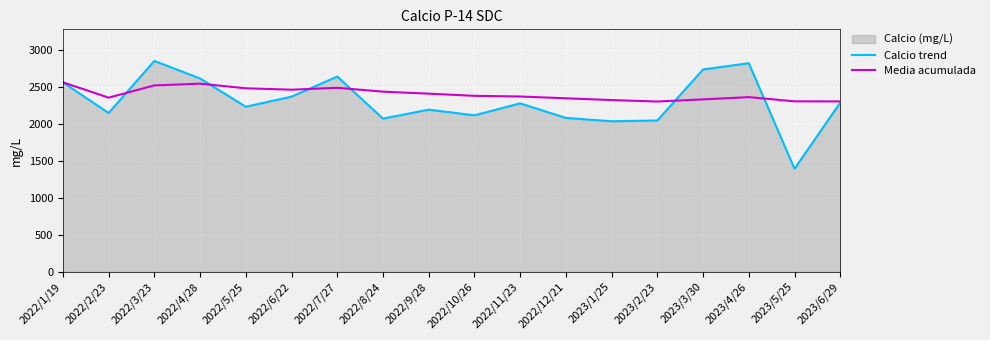

Between which two adjacent categories do Calcio trend and Media acumulada first intersect?

2022/2/23 and 2022/3/23